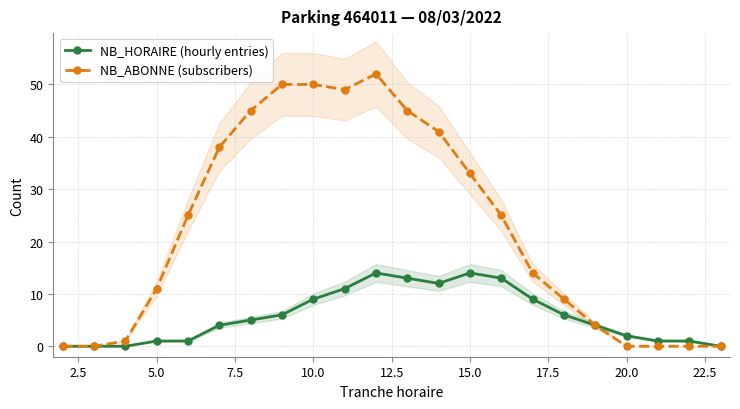

How many positive values does the NB_ABONNE (subscribers) series have?

16